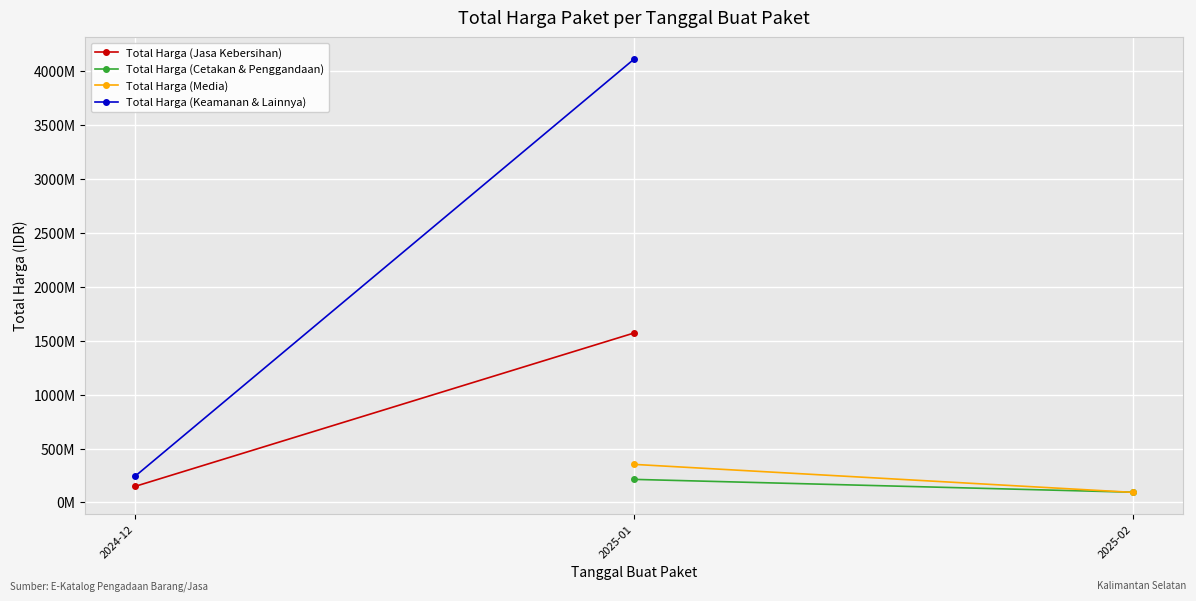

The Total Harga (Jasa Kebersihan) series shows 1571650000.0 at 2025-01. True or false?

True